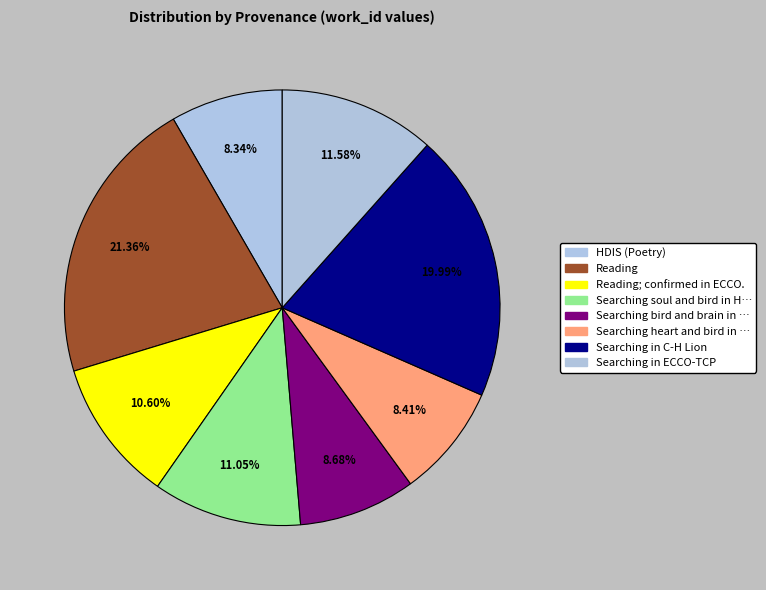

How many slices are in this pie chart?

8